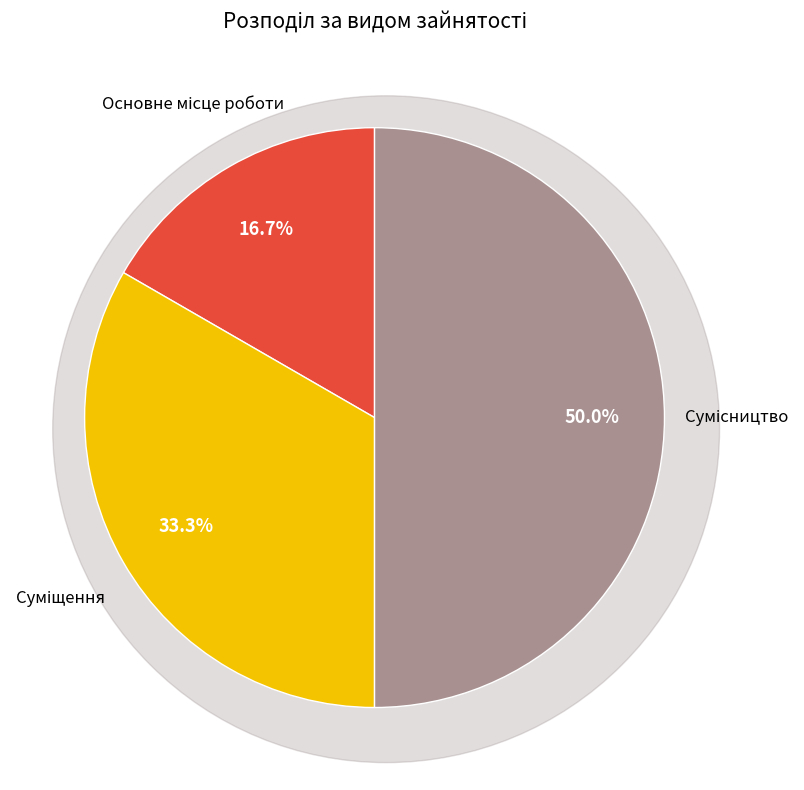

Which slice is the smallest?

Основне місце роботи